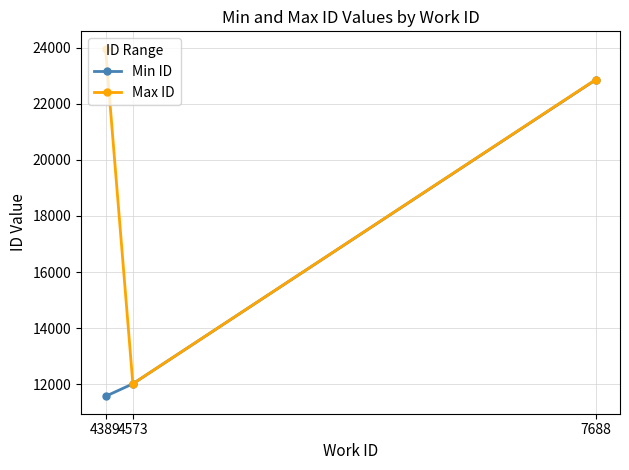

Is it true that Max ID equals 23958 at 4389?

True